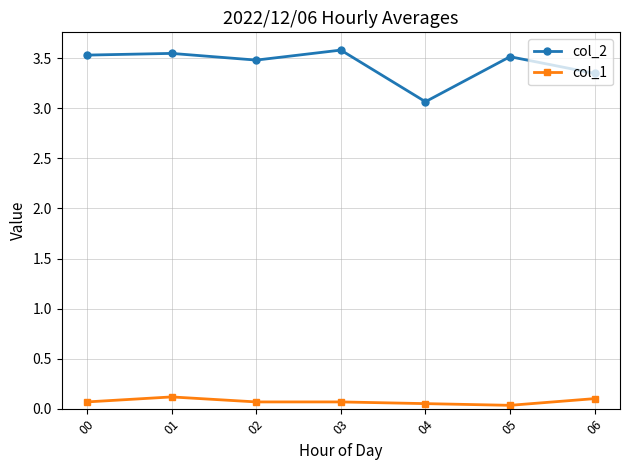

List the series in order of their peak value, lowest first.

col_1, col_2